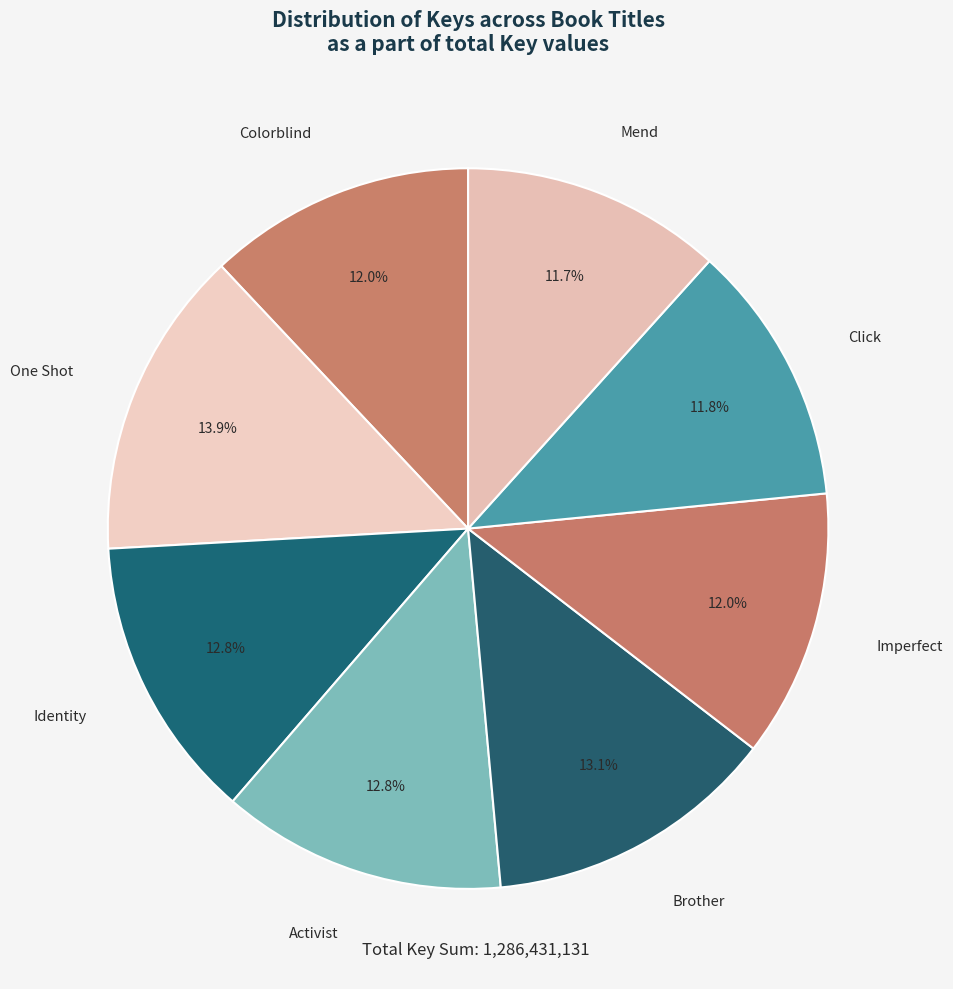

Combined, what portion of the pie is Identity and Imperfect?

24.8%